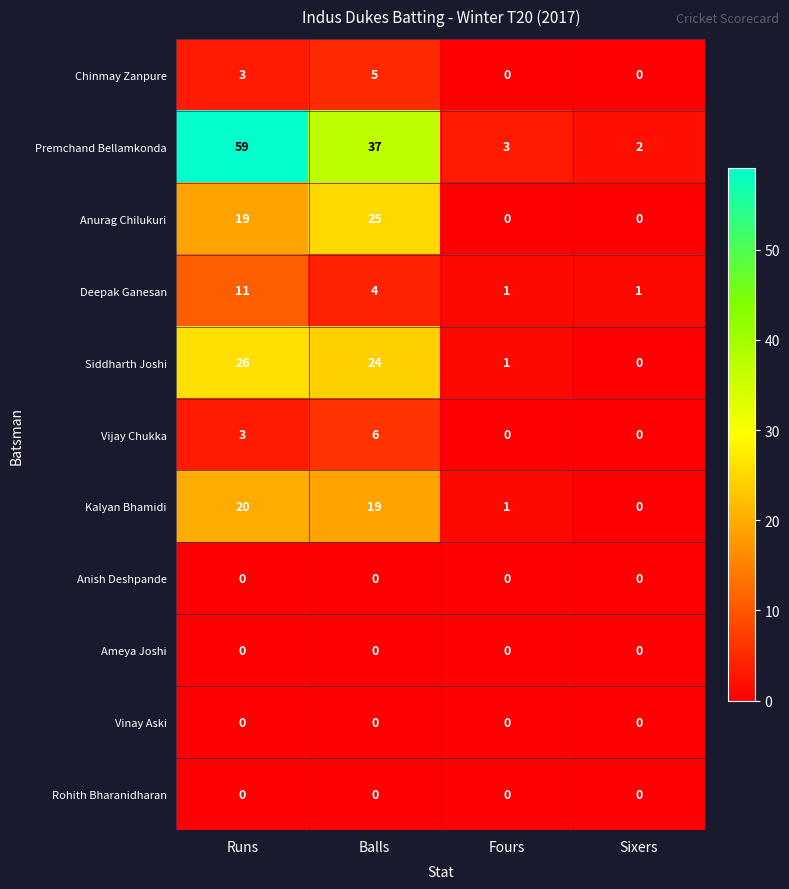

At how many categories does at least one series exceed 6?

2